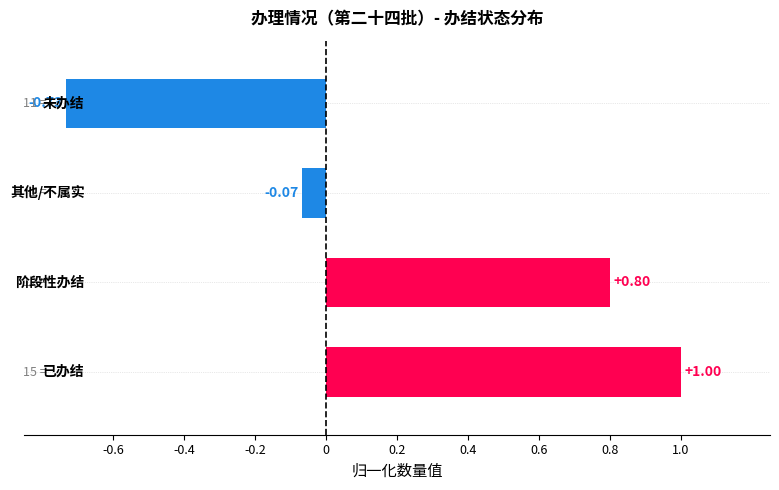

What is the sum of all values?

1.0